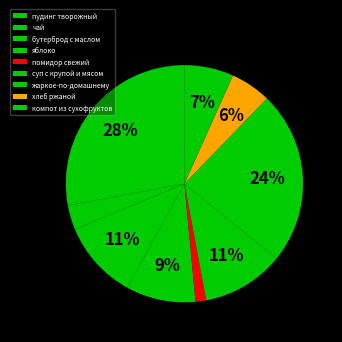

Combined, do компот из сухофруктов and помидор свежий account for over 50%?

No